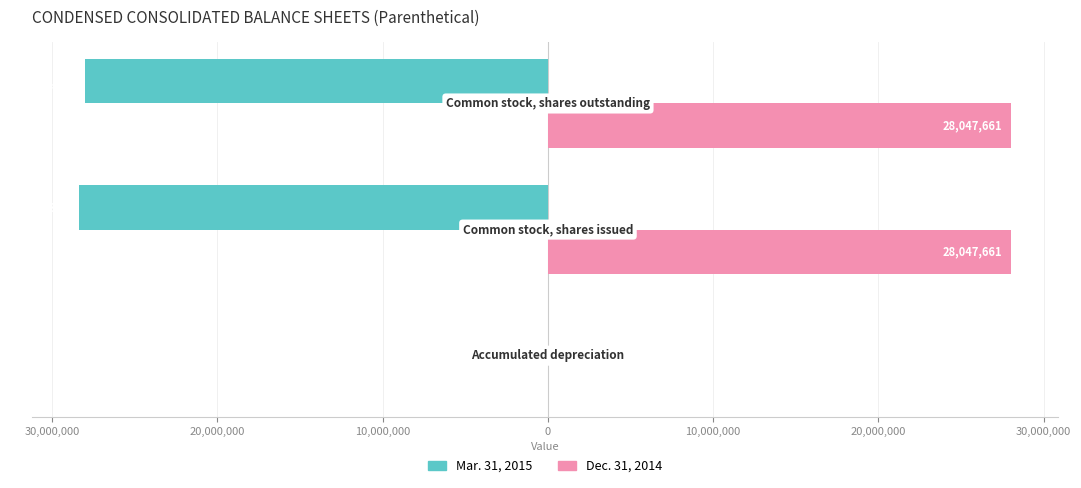

Which series has the largest total across all categories?

Dec. 31, 2014